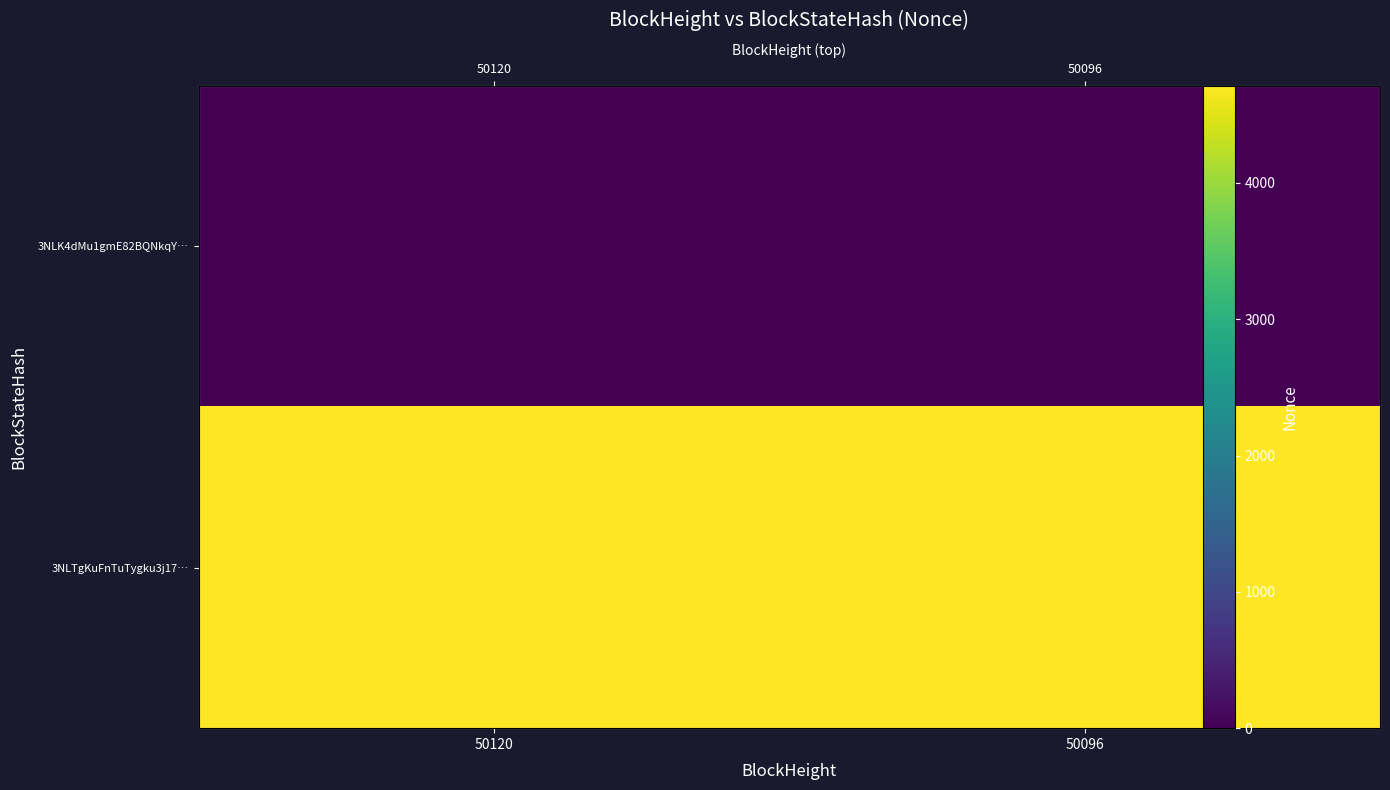

Which category has the highest value in the 3NLK4dMu1gmE82BQNkqY… series?

50120